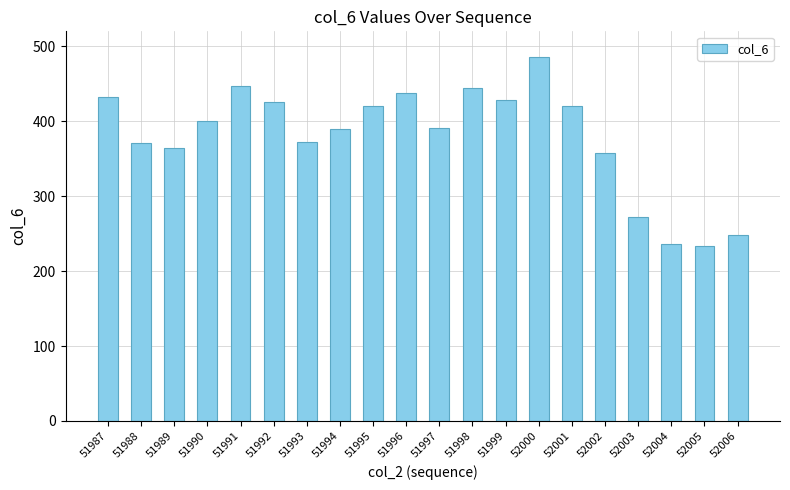

What is the difference between the second highest and minimum values?

214